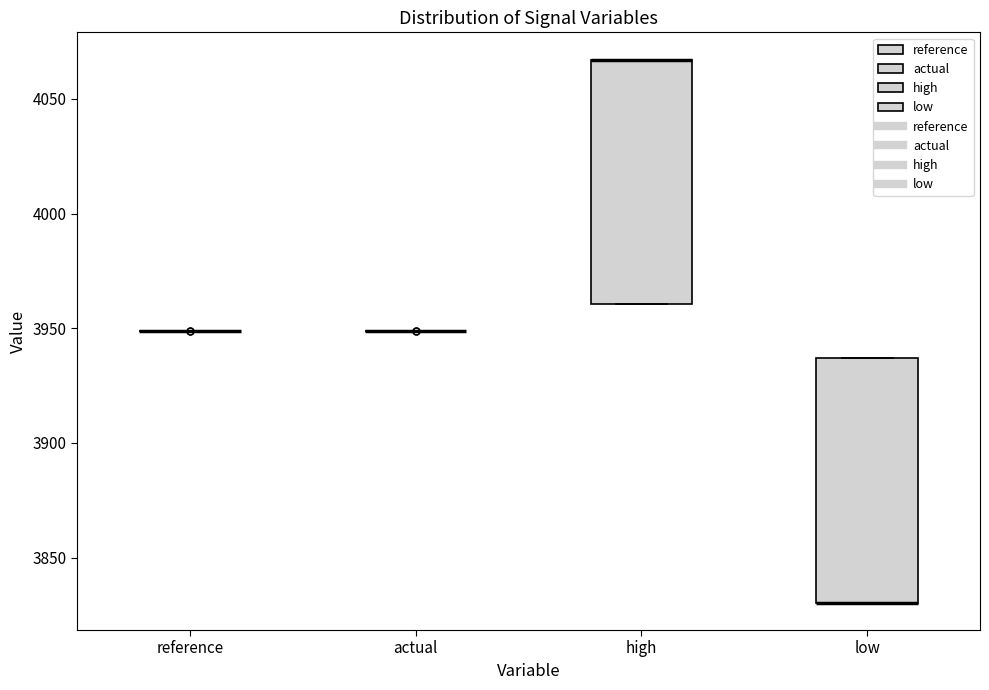

Reading left to right, read every box against the y-axis: the position of its median line, the range the box covers, and the ends of its whiskers. The values are not printed on the chart, so give them approximately, as read against the axis.

reference: box collapsed to a line at 3950, whiskers 3950 to 3950
actual: box collapsed to a line at 3950, whiskers 3950 to 3950
high: median 4065 (drawn on the box's upper edge), box 3960 to 4065, whiskers 3960 to 4065
low: median 3830 (drawn on the box's lower edge), box 3830 to 3935, whiskers 3830 to 3935